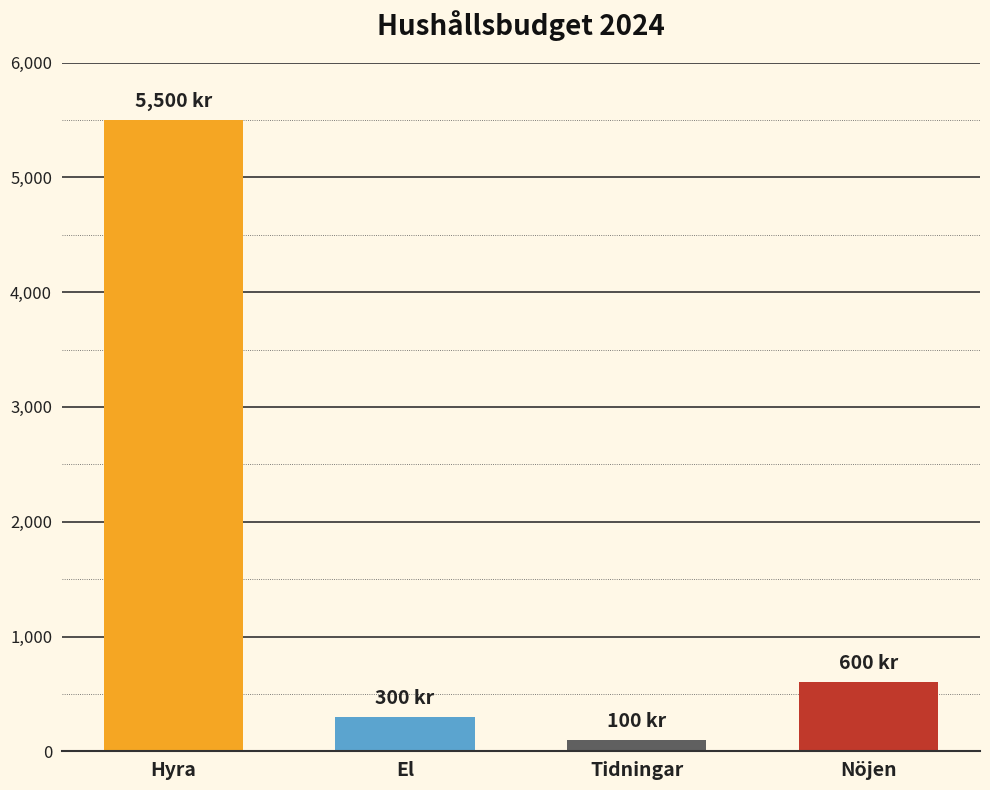

What position from the right is El?

3